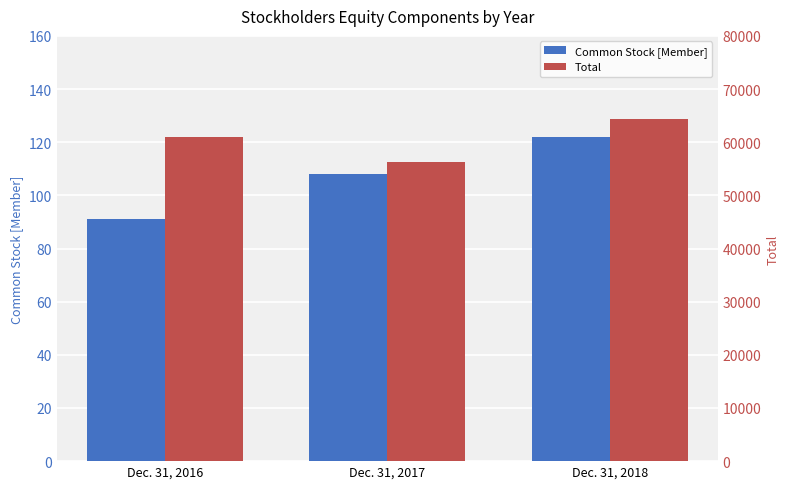

Rank the categories by Common Stock [Member] value from lowest to highest.

Dec. 31, 2016, Dec. 31, 2017, Dec. 31, 2018